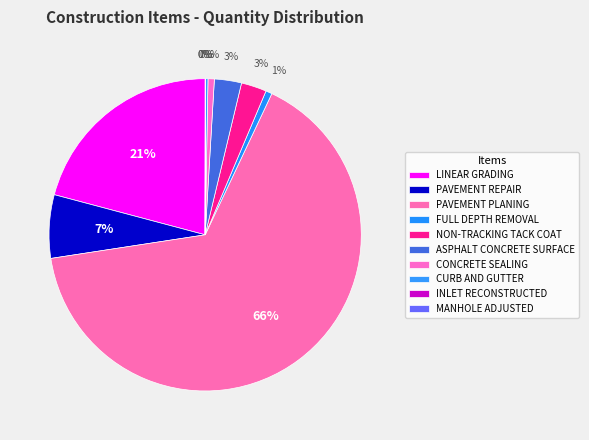

How many slices are in this pie chart?

10